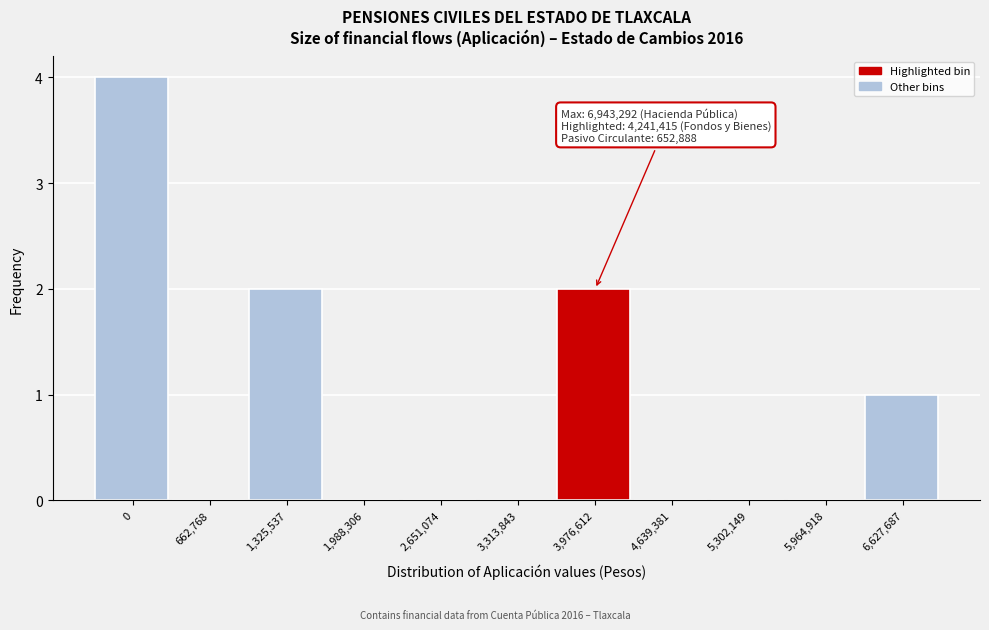

Reading right to left, transcribe all the data shown in this chart.

6,627,687=1	5,964,918=0	5,302,149=0	4,639,381=0	3,976,612=2	3,313,843=0	2,651,074=0	1,988,306=0	1,325,537=2	662,768=0	0=4